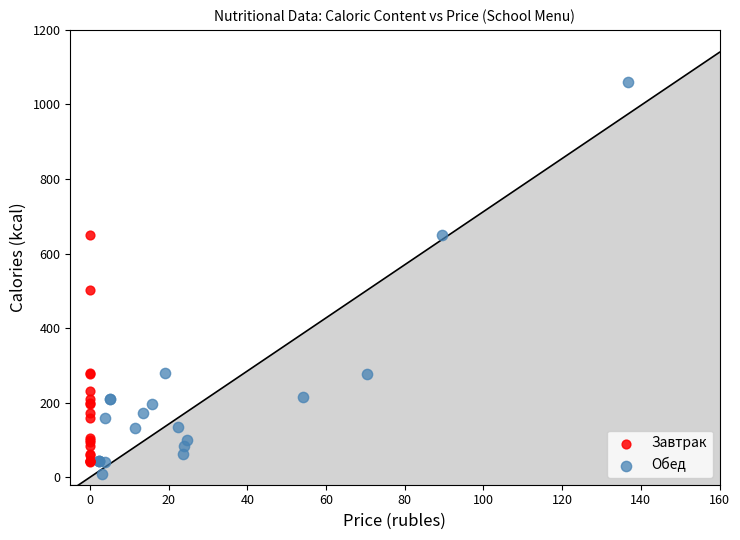

Which series has the largest Y range (max minus min)?

Обед